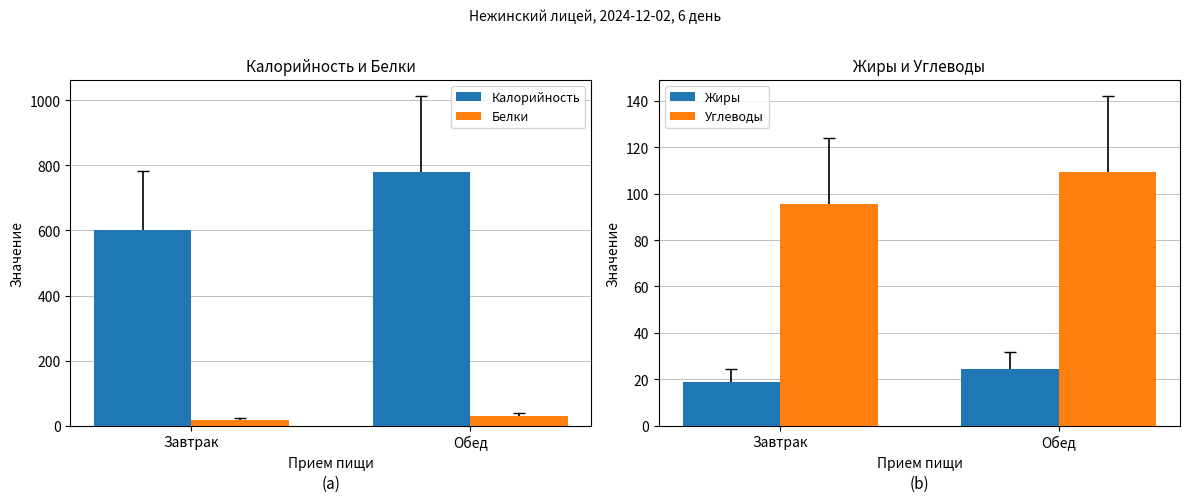

Reading left to right, transcribe all the data shown in this chart.

Калорийность: 601.7	778.4
Белки: 17.5	30.0
Жиры: 18.9	24.4
Углеводы: 95.5	109.2